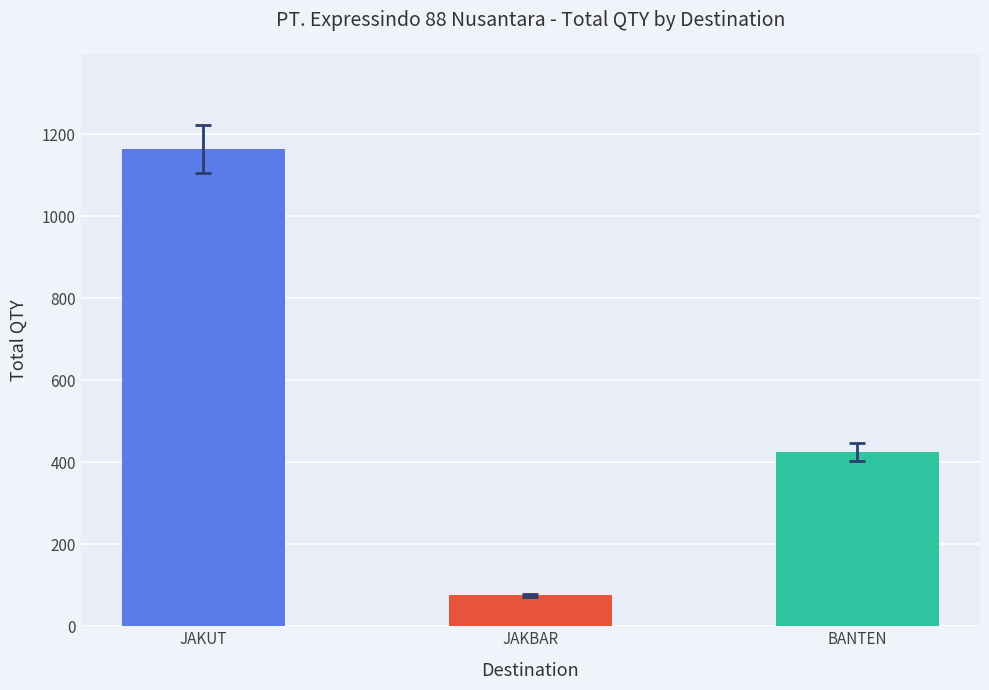

The value at JAKUT is 1539. True or false?

False